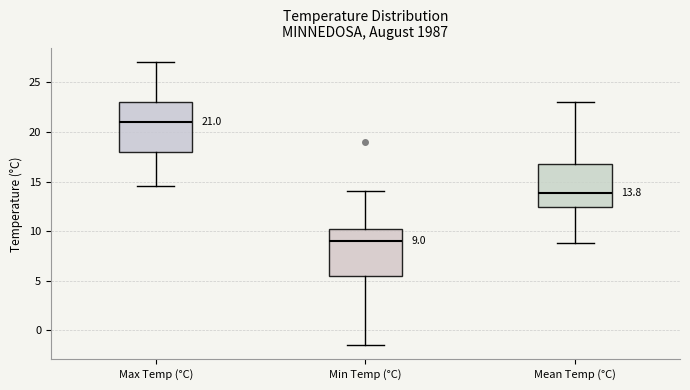

Which box has the highest median line?

Max Temp (°C)